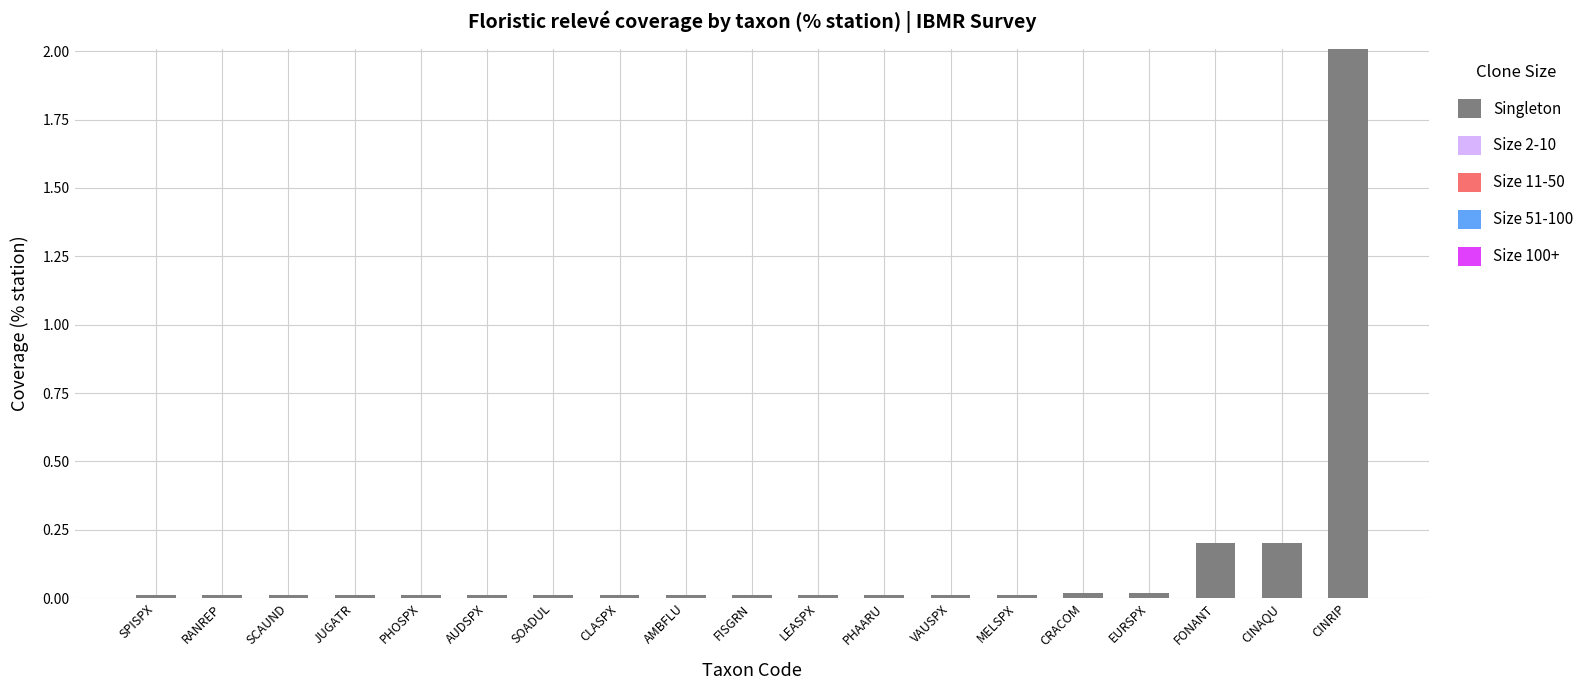

What is the greatest value displayed?

2.0